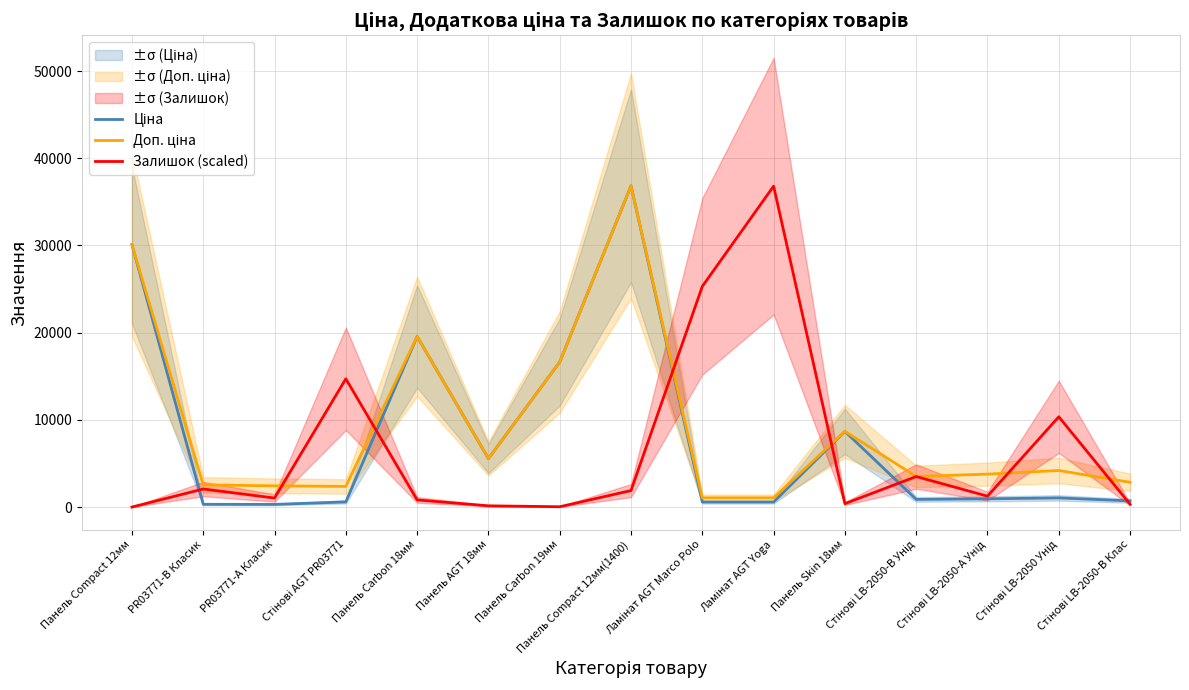

At PR03771-А Класик, list the series in order from largest to smallest.

Доп. ціна, Залишок (scaled), Ціна